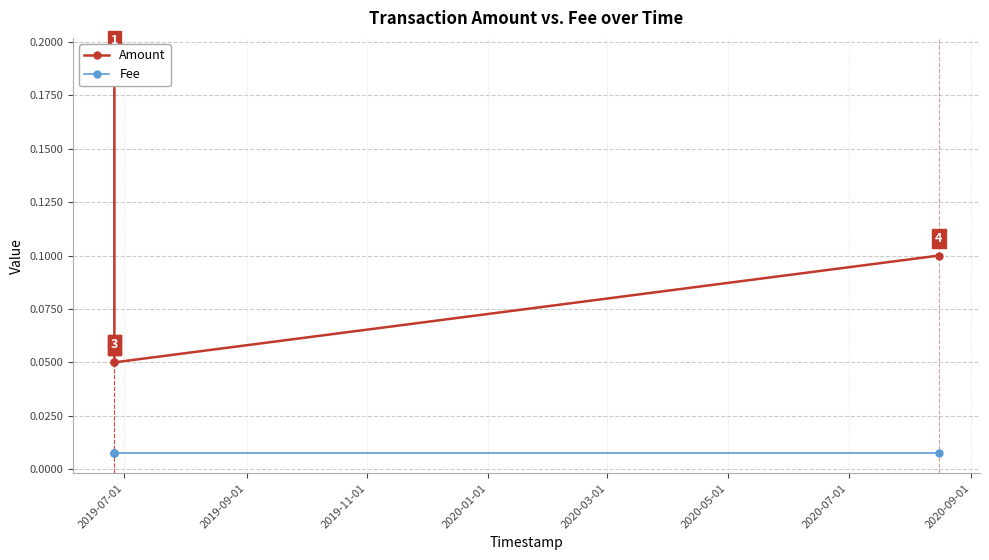

True or false: Amount and Fee intersect in this chart.

False